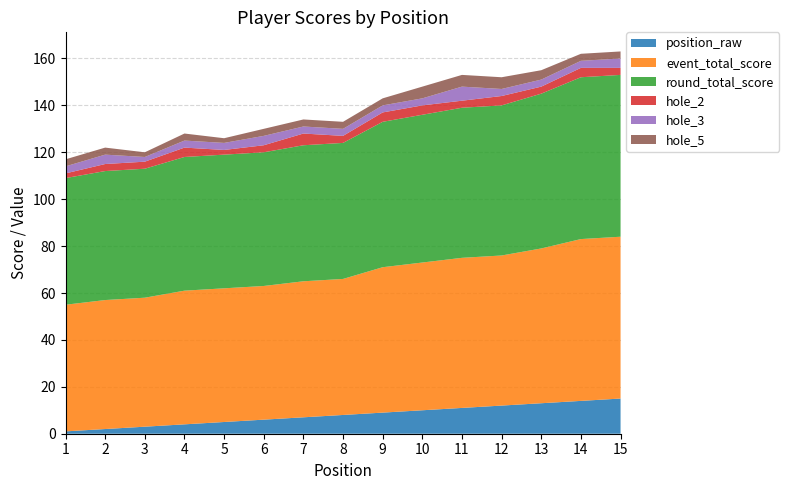

Reading right to left, what are all the values shown in this chart?

position_raw: 15	14	13	12	11	10	9	8	7	6	5	4	3	2	1
event_total_score: 69	69	66	64	64	63	62	58	58	57	57	57	55	55	54
round_total_score: 69	69	66	64	64	63	62	58	58	57	57	57	55	55	54
hole_2: 3	4	3	4	3	4	4	3	5	3	2	4	3	3	2
hole_3: 4	3	3	3	6	3	3	3	3	4	3	3	2	4	3
hole_5: 3	3	4	5	5	5	3	3	3	3	2	3	2	3	3